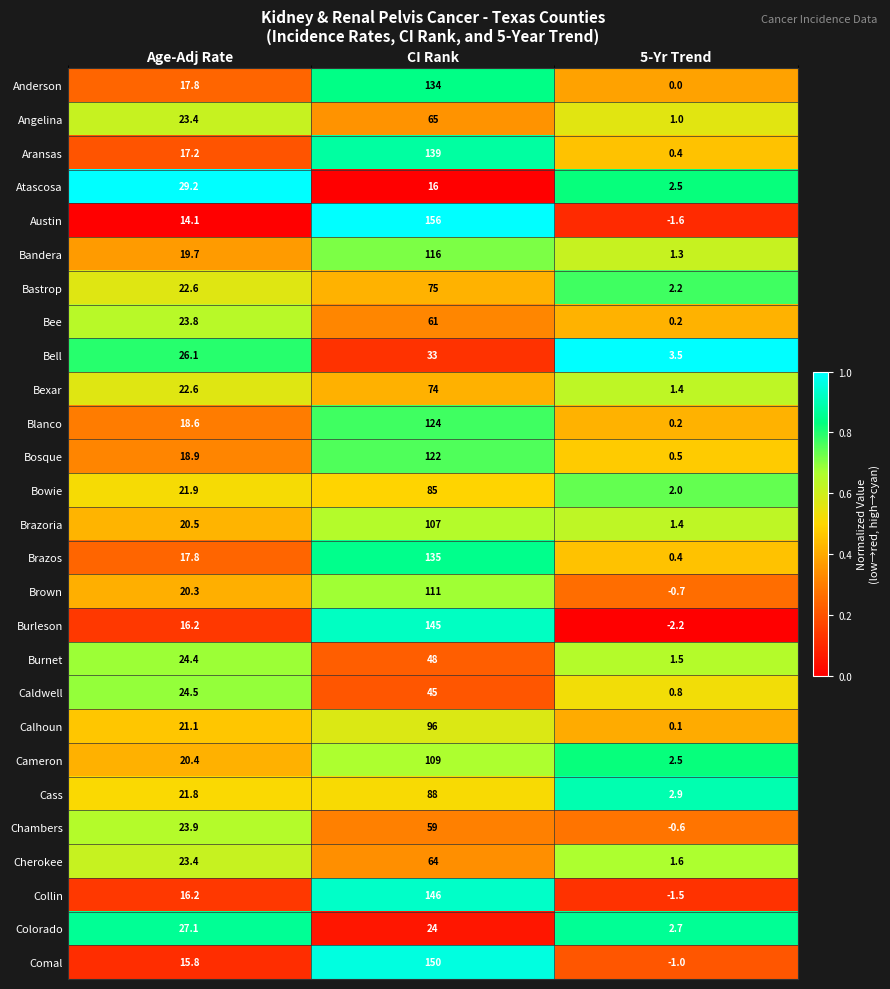

Rank the series by their maximum value, from lowest to highest.

Colorado, Atascosa, Bell, Caldwell, Burnet, Chambers, Bee, Cherokee, Angelina, Bexar, Bastrop, Bowie, Cass, Calhoun, Brazoria, Cameron, Brown, Bandera, Bosque, Blanco, Anderson, Brazos, Aransas, Burleson, Collin, Comal, Austin